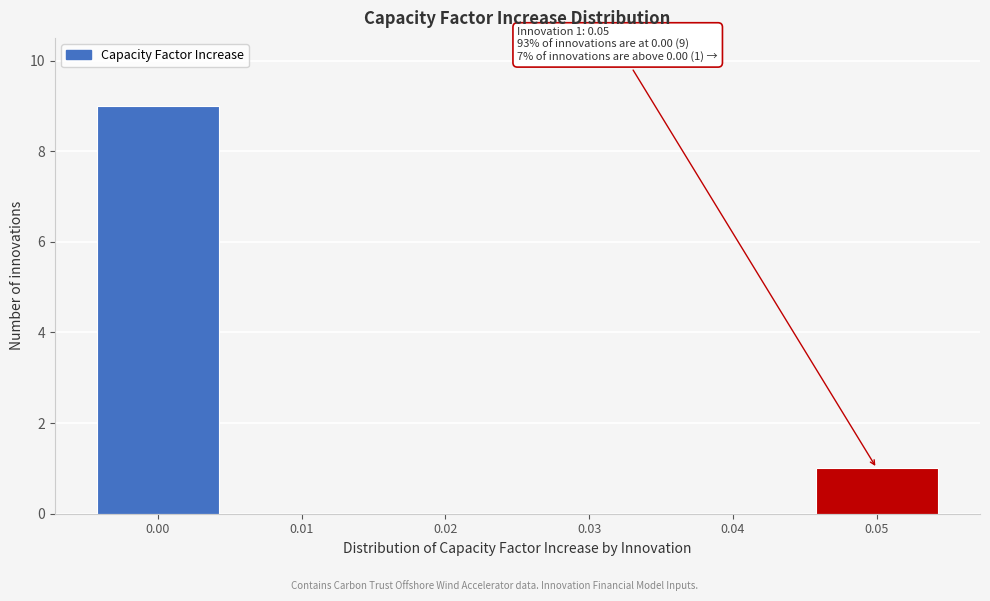

Which range on the x-axis has the tallest bar?

-0.005 to 0.005